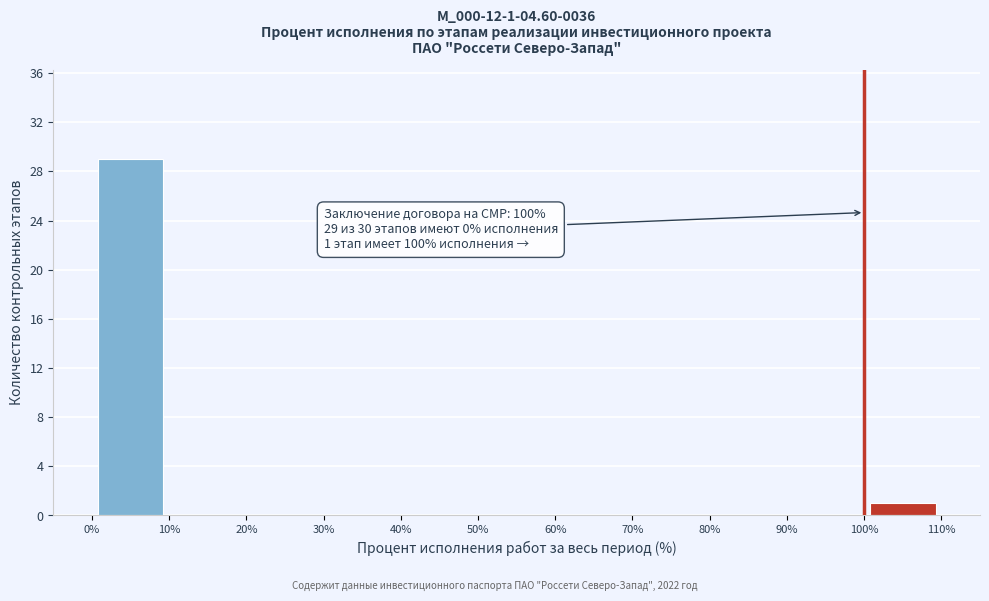

Which range on the x-axis has the tallest bar?

0% to 10%